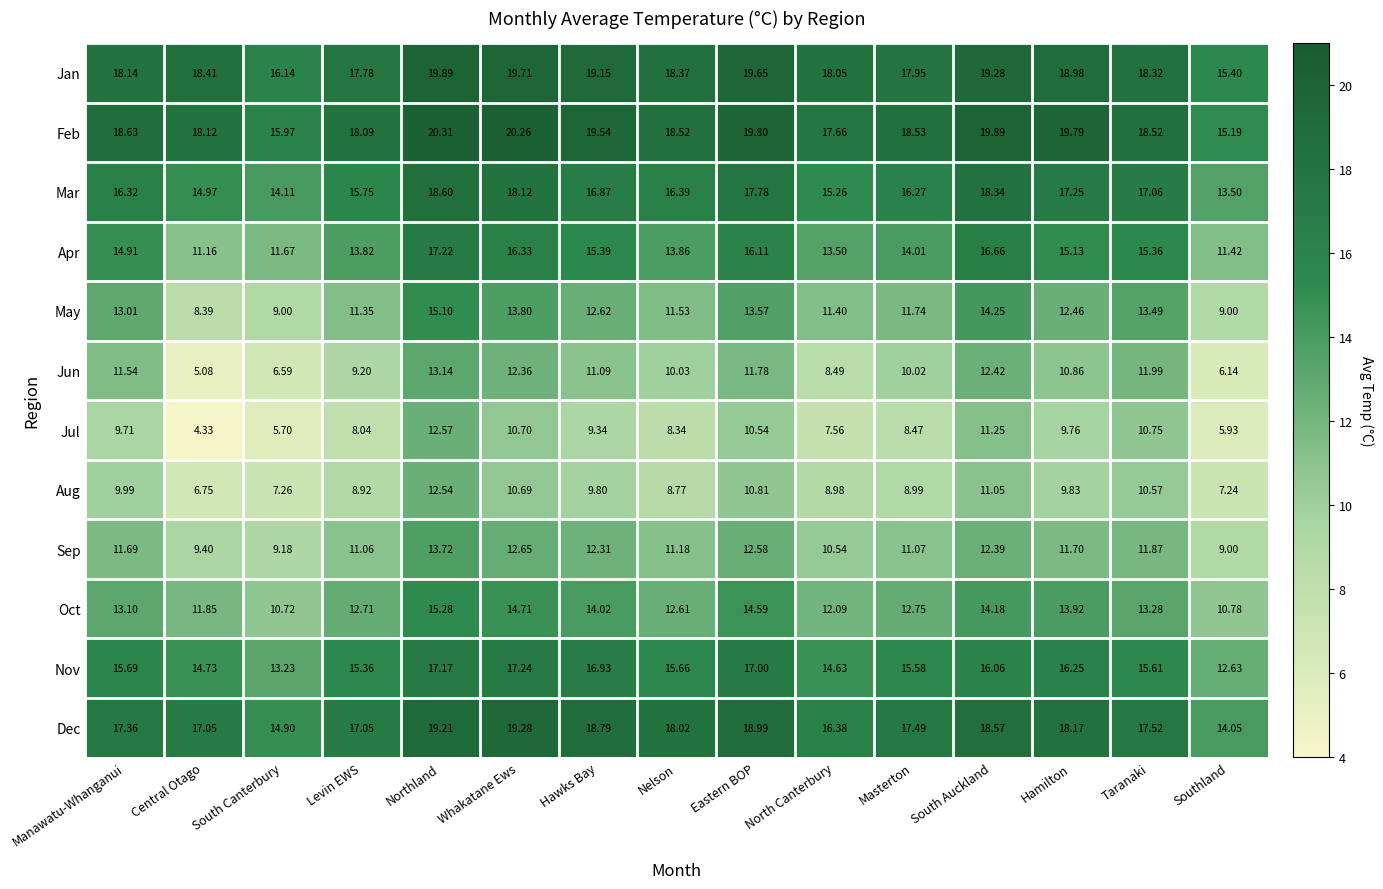

How many categories are shown in the chart?

15